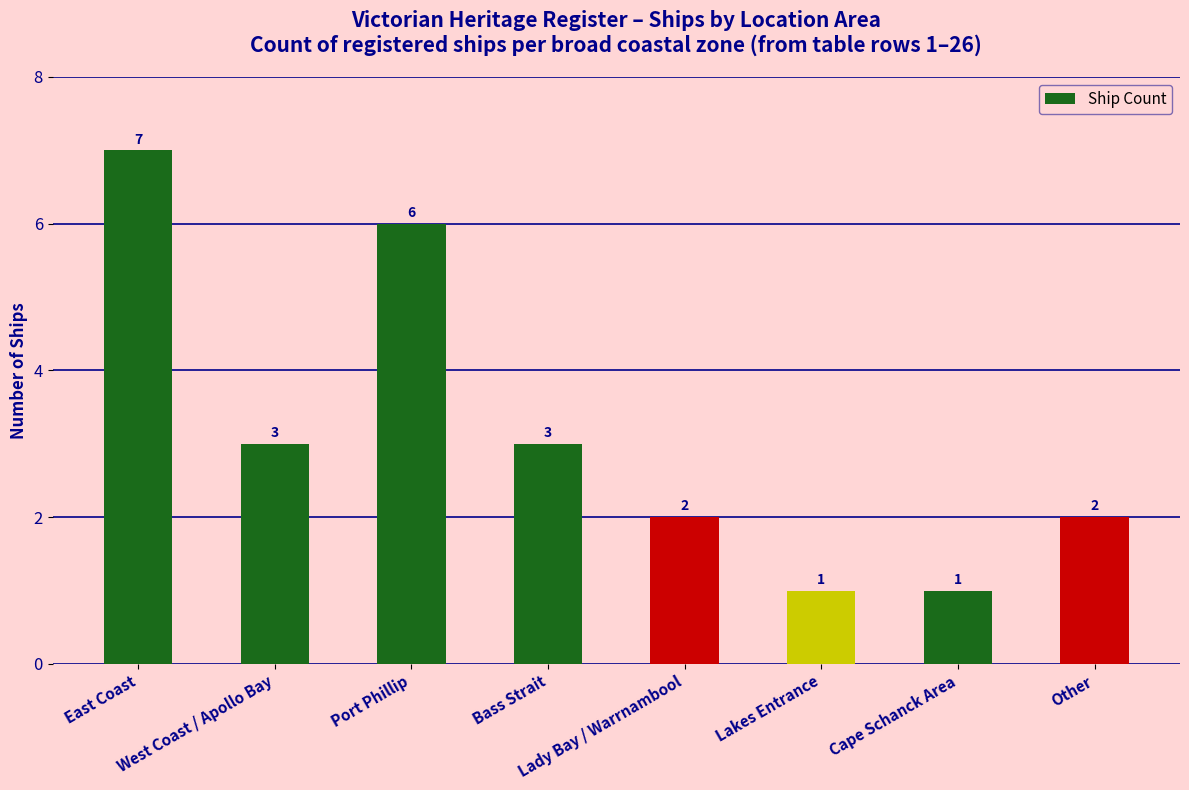

What is the sum of all values?

25